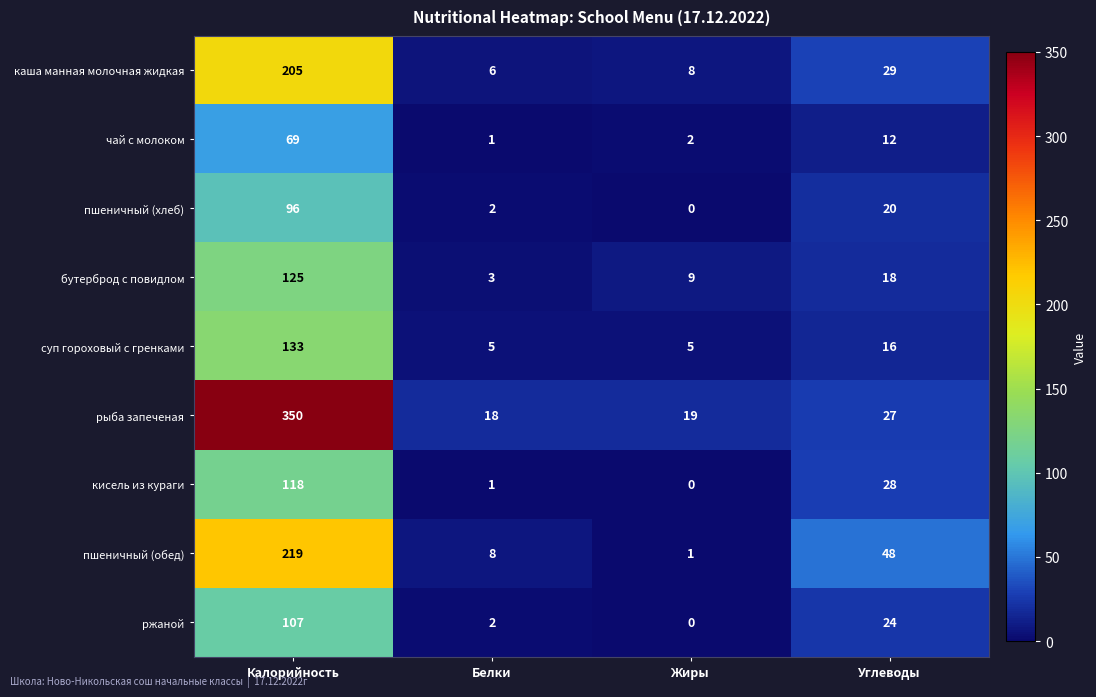

At how many categories does at least one series exceed 233?

1